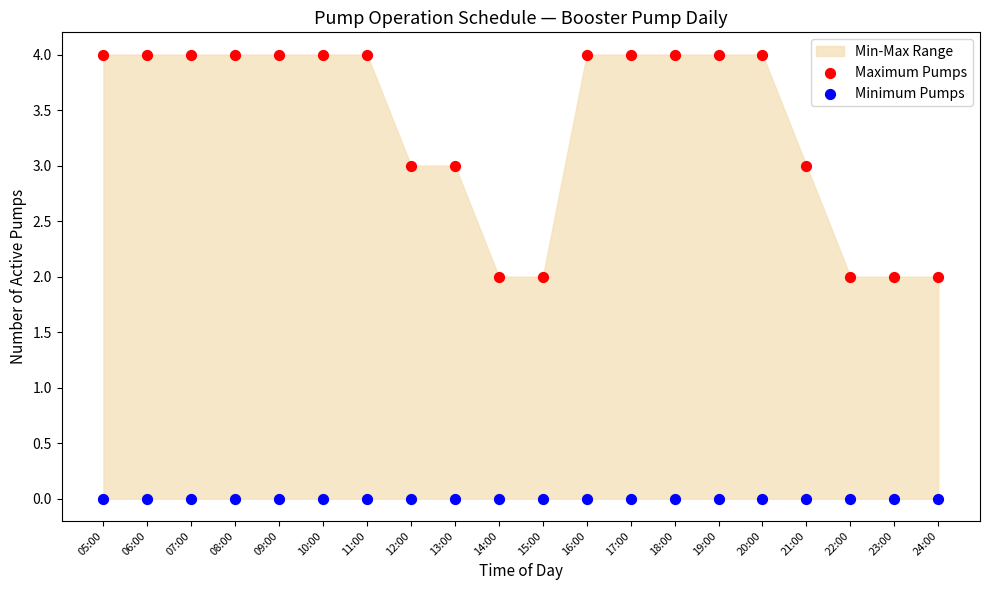

Which series contains the lowest Y value?

Minimum Pumps